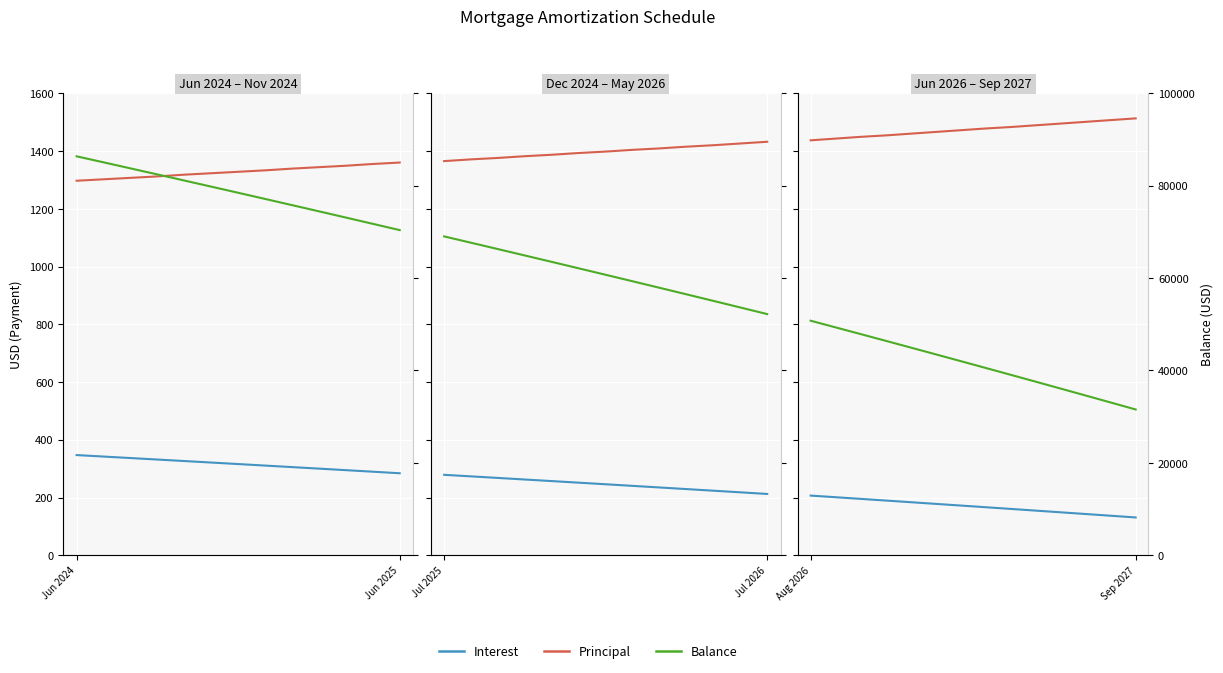

Is it true that Balance equals 37569.0 at 9?

True